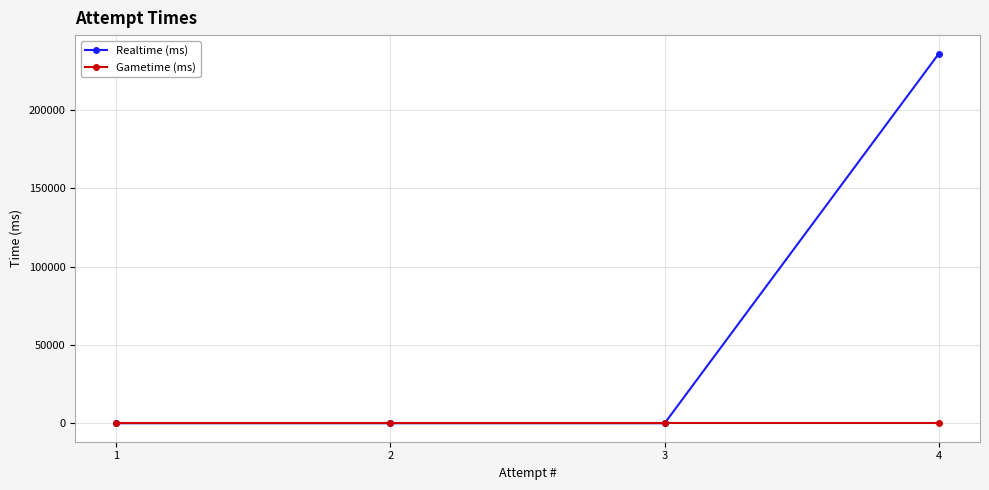

Does the chart display data point markers on the line(s)?

Yes